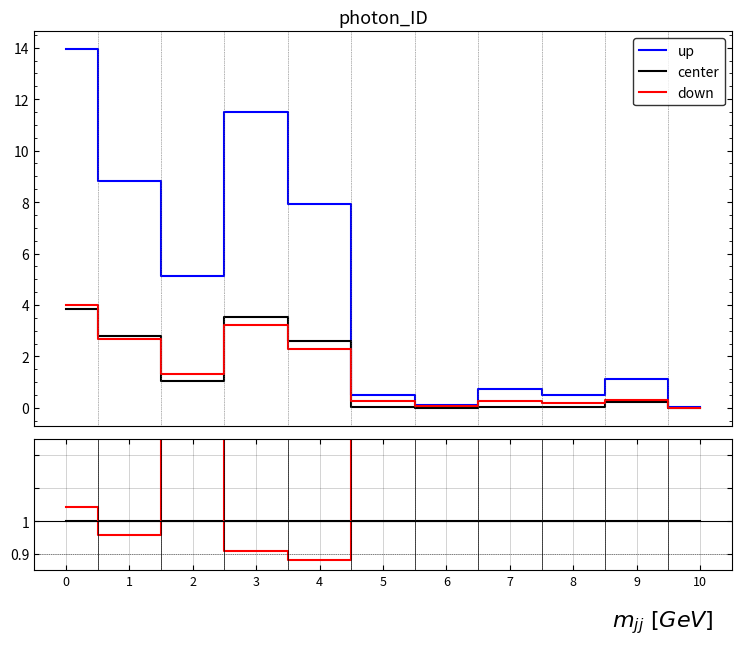

What are all the series names shown in the legend?

up, center, down